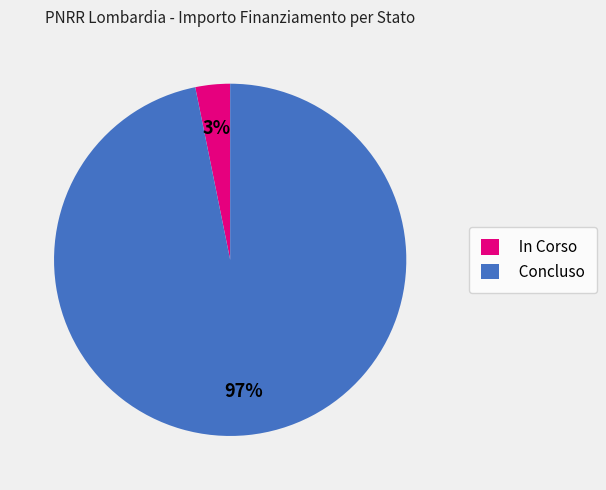

The Concluso slice represents 97% of the pie. True or false?

True